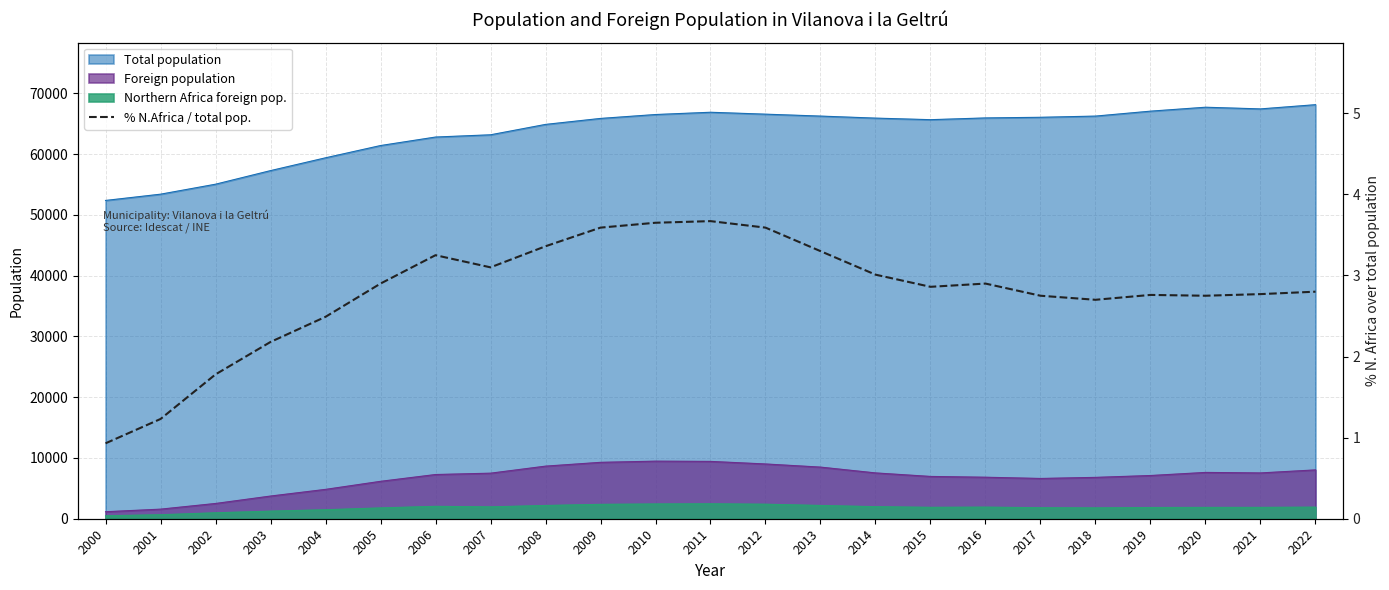

At which category does the chart reach its minimum across all series?

2000